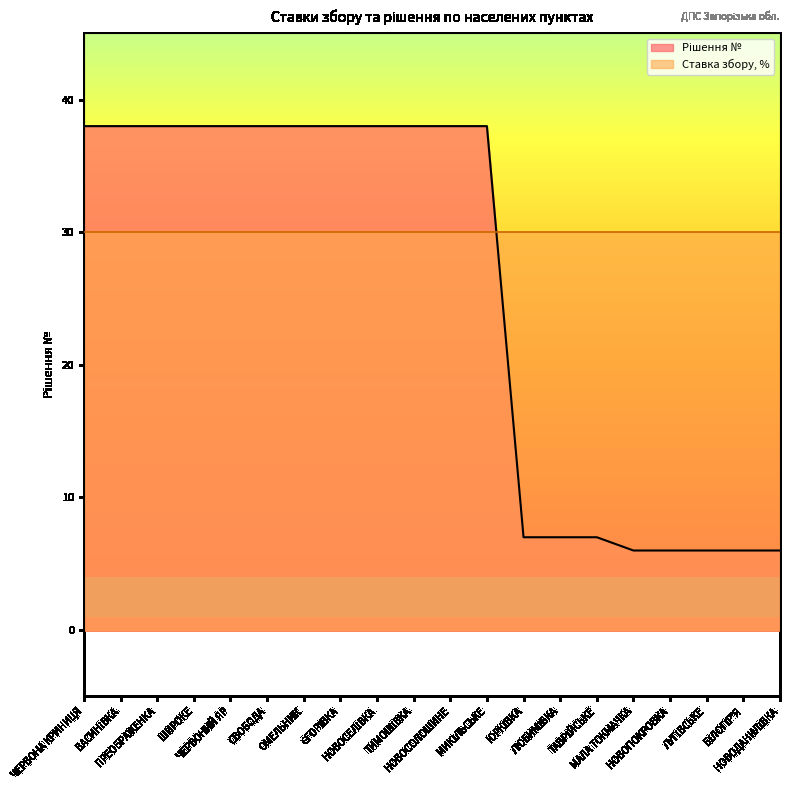

List the labels in order of value, largest first.

ЧЕРВОНА КРИНИЦЯ, ВАСИНІВКА, ПРЕОБРАЖЕНКА, ШИРОКЕ, ЧЕРВОНИЙ ЯР, СВОБОДА, ОМЕЛЬНИК, ЄГОРІВКА, НОВОСЕЛІВКА, ТИМОШІВКА, НОВОСОЛОШИНЕ, МИКІЛЬСЬКЕ, ЮРКІВКА, ЛЮБИМІВКА, ТАВРІЙСЬКЕ, МАЛА ТОКМАЧКА, НОВОПОКРОВКА, ЛУГІВСЬКЕ, БІЛОГІР'Я, НОВОДАНИЛІВКА